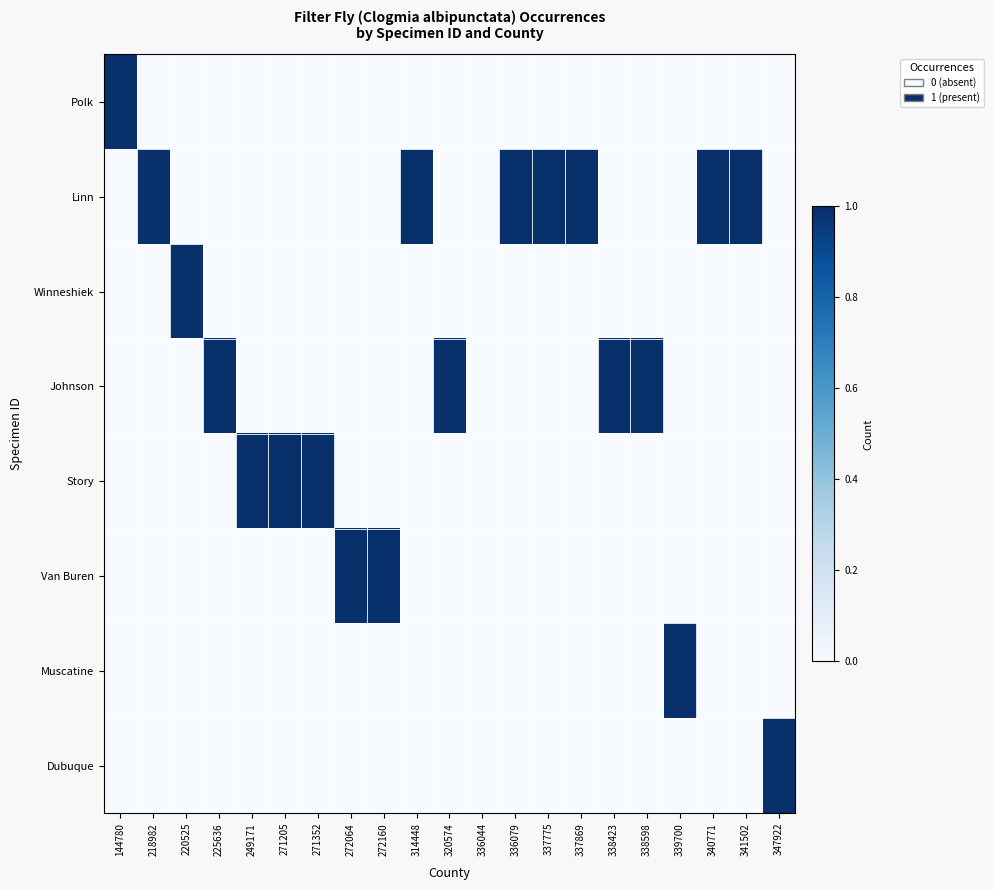

Reading right to left, extract all data points from this chart.

Polk: 347922=0	341502=0	340771=0	339700=0	338598=0	338423=0	337869=0	337775=0	336079=0	336044=0	320574=0	314448=0	272160=0	272064=0	271352=0	271205=0	249171=0	225636=0	220525=0	218982=0	144780=1
Linn: 347922=0	341502=1	340771=1	339700=0	338598=0	338423=0	337869=1	337775=1	336079=1	336044=0	320574=0	314448=1	272160=0	272064=0	271352=0	271205=0	249171=0	225636=0	220525=0	218982=1	144780=0
Winneshiek: 347922=0	341502=0	340771=0	339700=0	338598=0	338423=0	337869=0	337775=0	336079=0	336044=0	320574=0	314448=0	272160=0	272064=0	271352=0	271205=0	249171=0	225636=0	220525=1	218982=0	144780=0
Johnson: 347922=0	341502=0	340771=0	339700=0	338598=1	338423=1	337869=0	337775=0	336079=0	336044=0	320574=1	314448=0	272160=0	272064=0	271352=0	271205=0	249171=0	225636=1	220525=0	218982=0	144780=0
Story: 347922=0	341502=0	340771=0	339700=0	338598=0	338423=0	337869=0	337775=0	336079=0	336044=0	320574=0	314448=0	272160=0	272064=0	271352=1	271205=1	249171=1	225636=0	220525=0	218982=0	144780=0
Van Buren: 347922=0	341502=0	340771=0	339700=0	338598=0	338423=0	337869=0	337775=0	336079=0	336044=0	320574=0	314448=0	272160=1	272064=1	271352=0	271205=0	249171=0	225636=0	220525=0	218982=0	144780=0
Muscatine: 347922=0	341502=0	340771=0	339700=1	338598=0	338423=0	337869=0	337775=0	336079=0	336044=0	320574=0	314448=0	272160=0	272064=0	271352=0	271205=0	249171=0	225636=0	220525=0	218982=0	144780=0
Dubuque: 347922=1	341502=0	340771=0	339700=0	338598=0	338423=0	337869=0	337775=0	336079=0	336044=0	320574=0	314448=0	272160=0	272064=0	271352=0	271205=0	249171=0	225636=0	220525=0	218982=0	144780=0